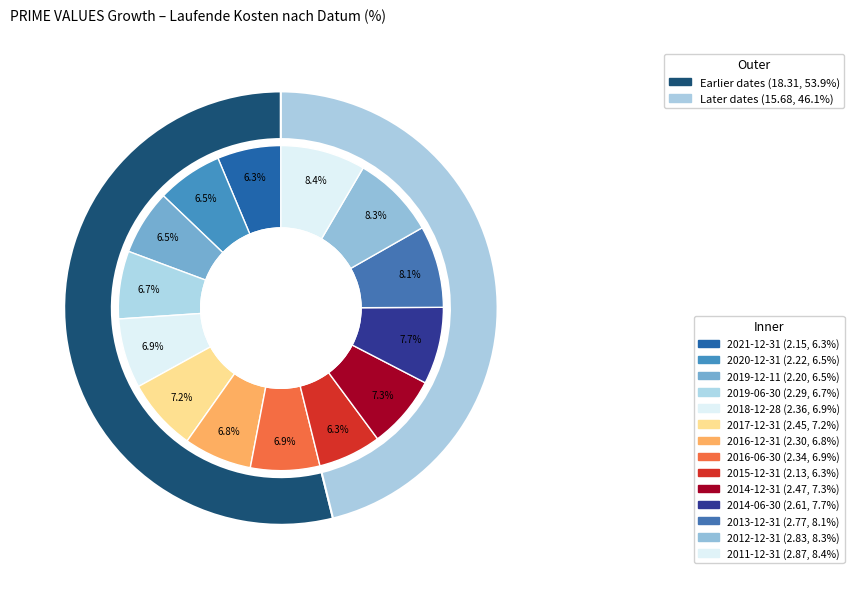

What is the total percentage of 2012-12-31 and 2016-12-31?

15.1%